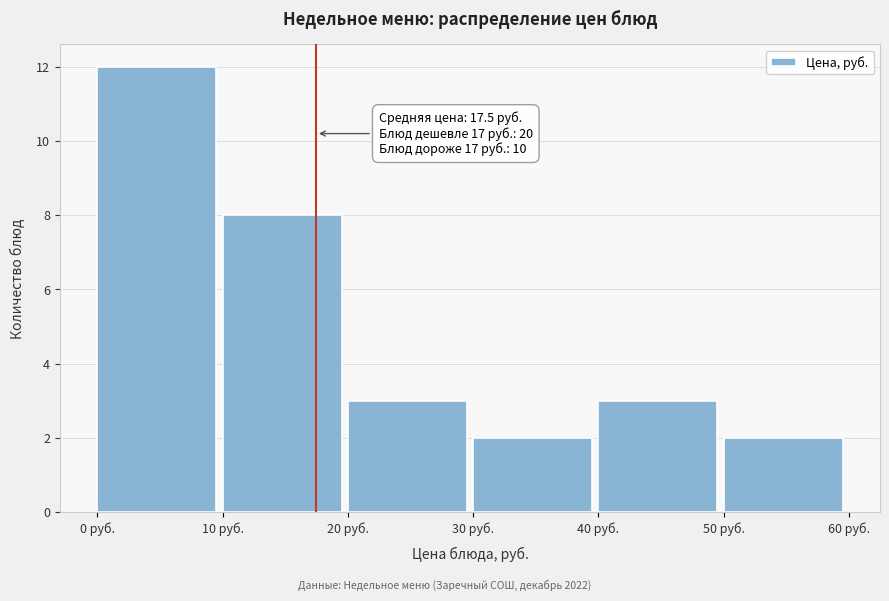

Over which range of the x-axis is the bar tallest?

0 to 10